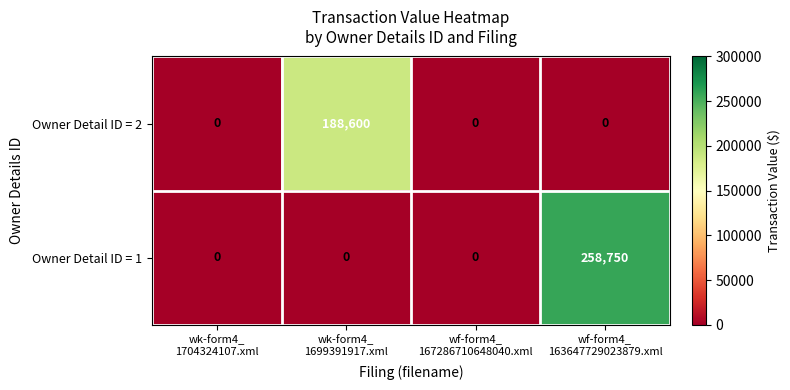

What is the highest value of the Owner Detail ID = 2 series?

188600